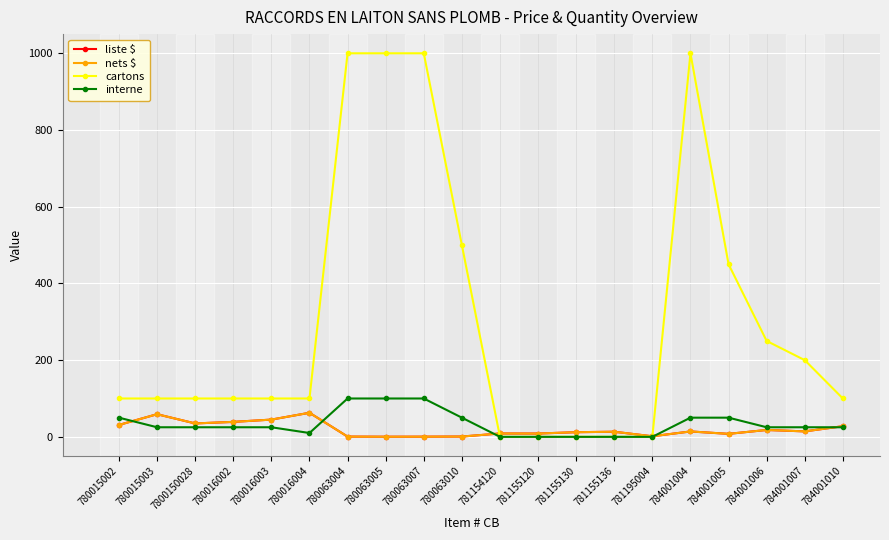

Reading left to right, what are all the values shown in this chart?

liste $: 780015002=31.1	780015003=59.0	7800150028=35.0	780016002=39.0	780016003=45.0	780016004=62.8	780063004=0.7	780063005=0.3	780063007=0.5	780063010=0.8	781154120=8.7	781155120=8.6	781155130=12.1	781155136=13.3	781195004=1.5	784001004=14.1	784001005=7.8	784001006=17.9	784001007=14.2	784001010=27.7
nets $: 780015002=31.1	780015003=59.0	7800150028=35.0	780016002=39.0	780016003=45.0	780016004=62.8	780063004=0.7	780063005=0.3	780063007=0.5	780063010=0.8	781154120=8.7	781155120=8.6	781155130=12.1	781155136=13.3	781195004=1.5	784001004=14.1	784001005=7.8	784001006=17.9	784001007=14.2	784001010=27.7
cartons: 780015002=100.0	780015003=100.0	7800150028=100.0	780016002=100.0	780016003=100.0	780016004=100.0	780063004=1000.0	780063005=1000.0	780063007=1000.0	780063010=500.0	781154120=0.0	781155120=0.0	781155130=0.0	781155136=0.0	781195004=0.0	784001004=1000.0	784001005=450.0	784001006=250.0	784001007=200.0	784001010=100.0
interne: 780015002=50.0	780015003=25.0	7800150028=25.0	780016002=25.0	780016003=25.0	780016004=10.0	780063004=100.0	780063005=100.0	780063007=100.0	780063010=50.0	781154120=0.0	781155120=0.0	781155130=0.0	781155136=0.0	781195004=0.0	784001004=50.0	784001005=50.0	784001006=25.0	784001007=25.0	784001010=25.0